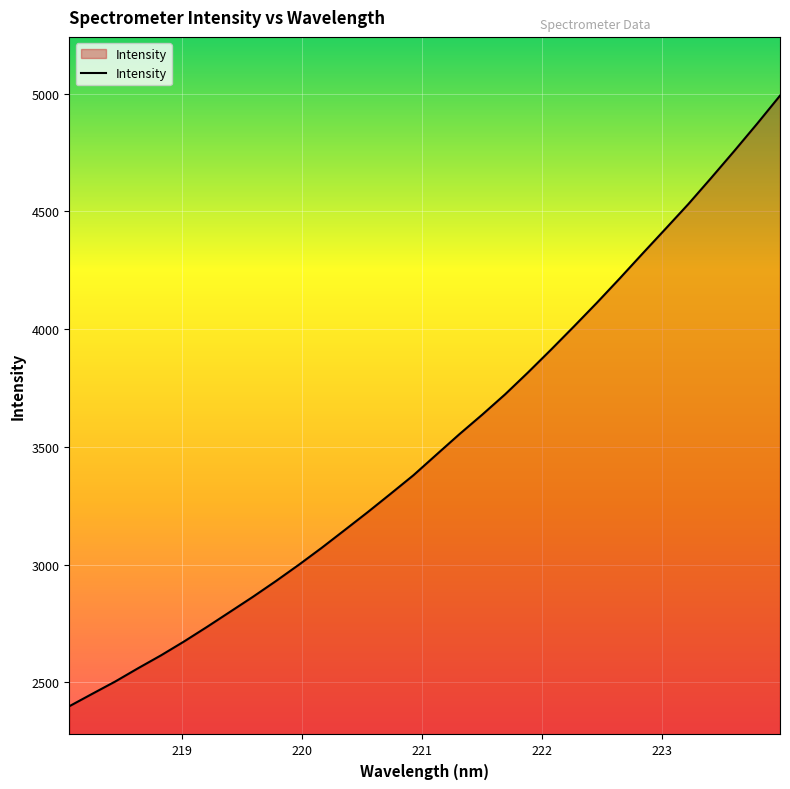

What is the difference between the maximum and minimum values?

2593.0